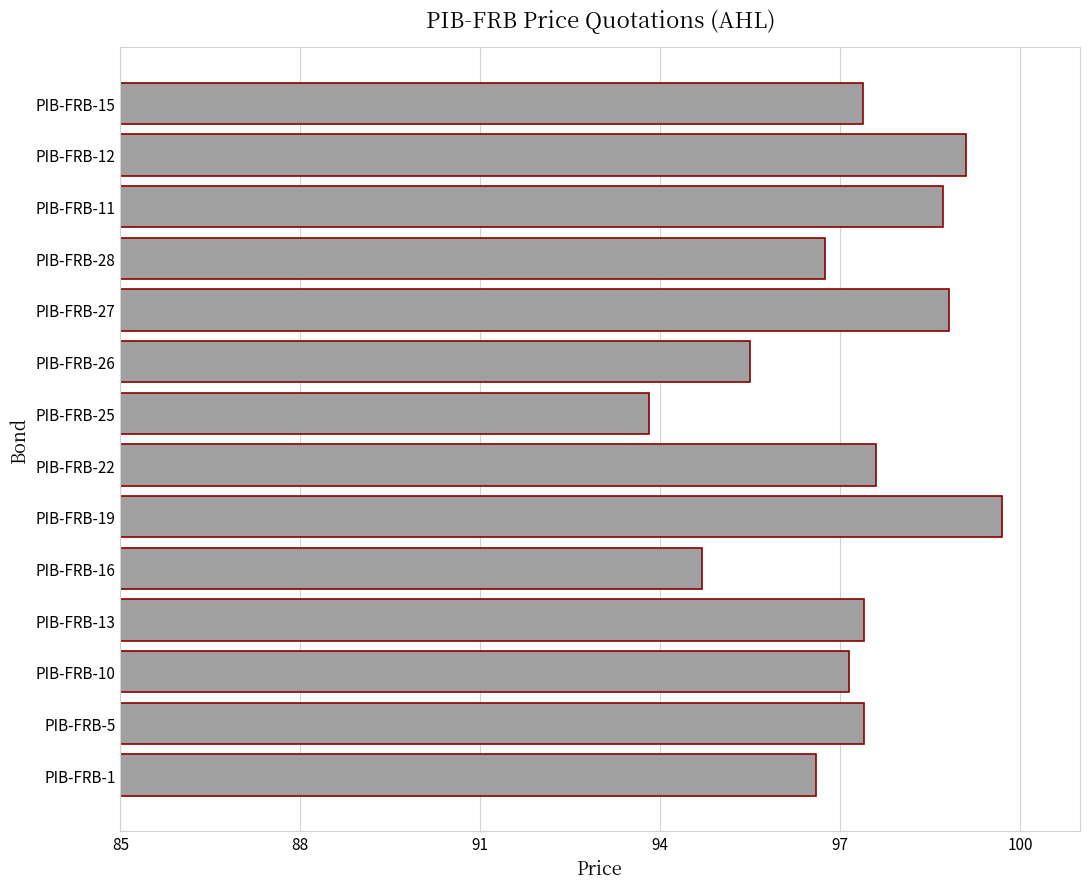

True or false: the data shows 140.5 at PIB-FRB-15.

False